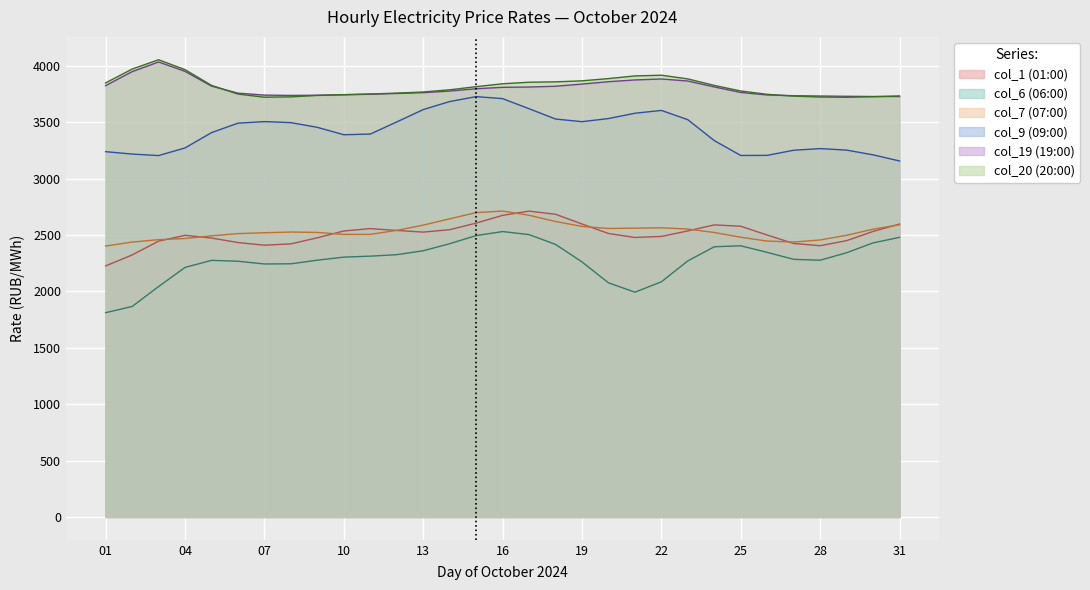

True or false: col_7 (07:00) and col_20 (20:00) cross at least once.

False